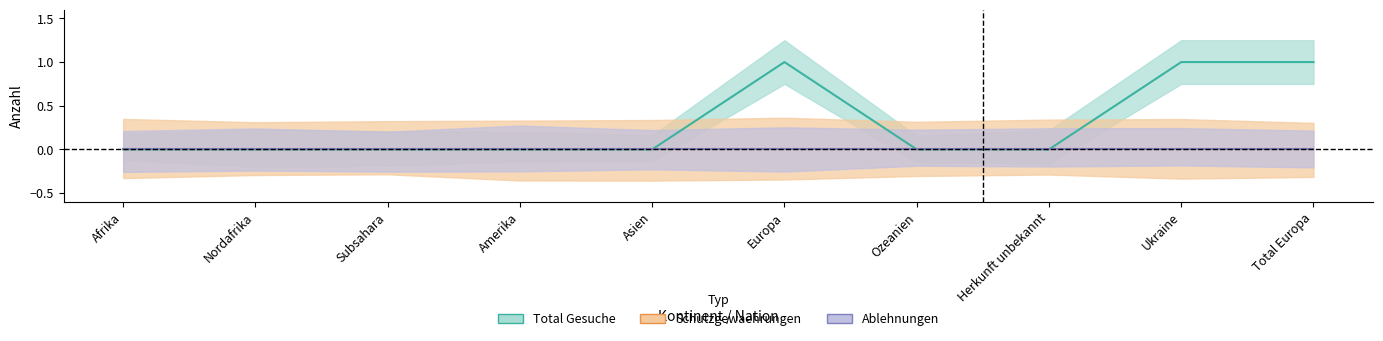

Is it true that Ablehnungen equals 0 at Nordafrika?

True